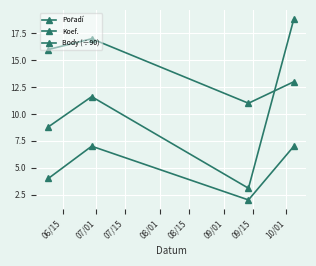

Is this an area chart (filled region under the line)?

No